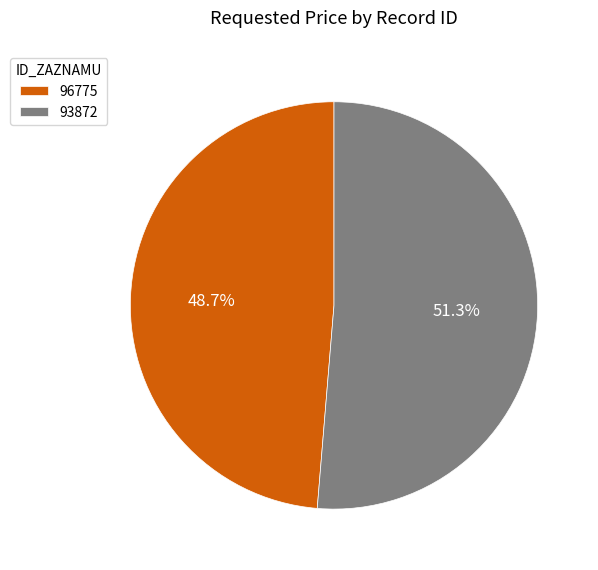

Do 96775 and 93872 together represent more than half of the pie?

Yes